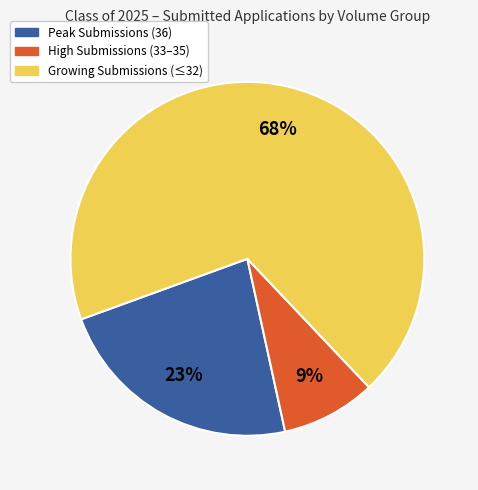

Count the number of slices in the pie.

3